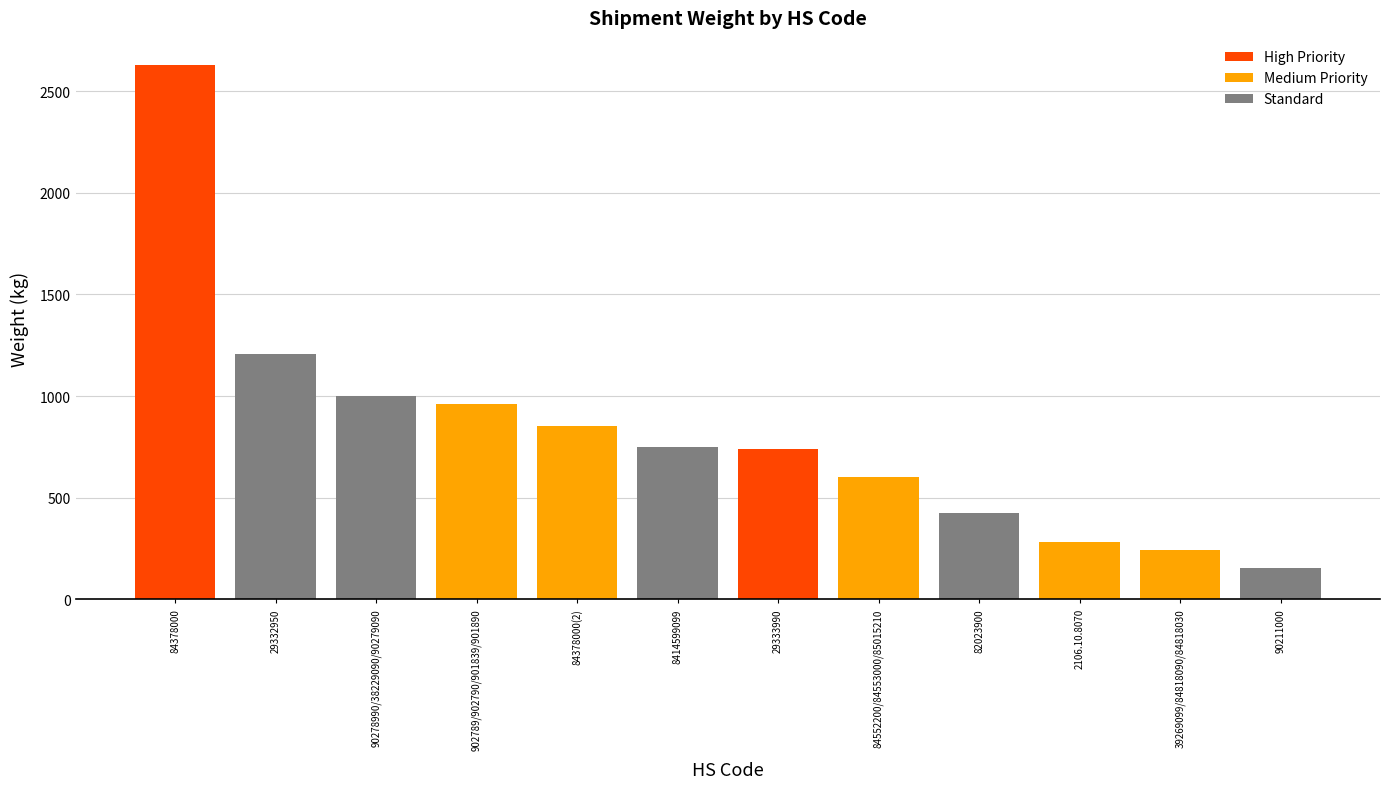

What is the difference between the maximum and minimum values?

2480.0